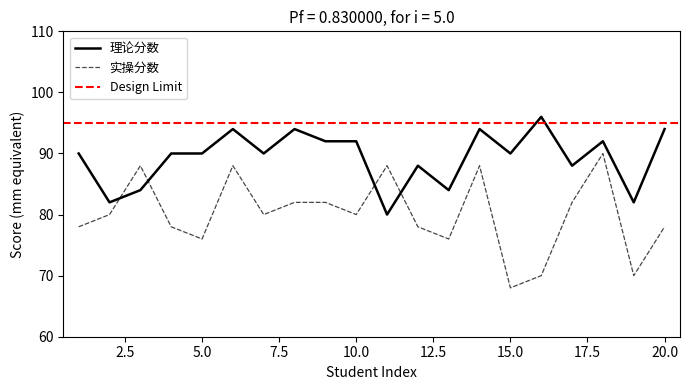

What is the highest value of the 实操分数 series?

90